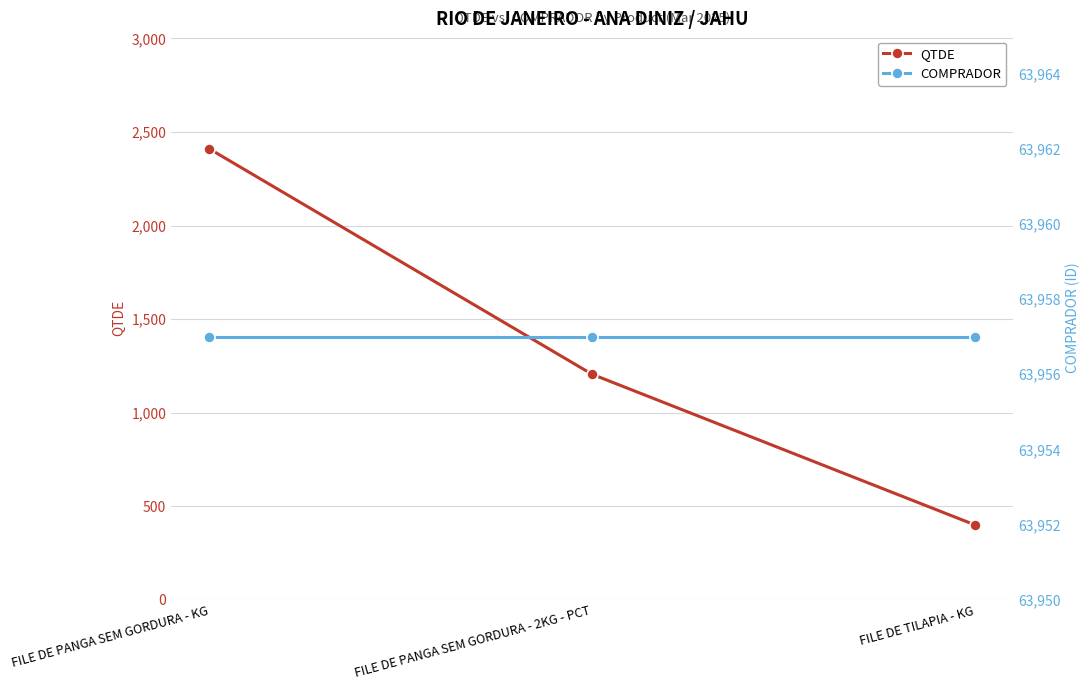

Reading left to right, extract all data points from this chart.

QTDE: 2410	1205	400
COMPRADOR: 63957	63957	63957